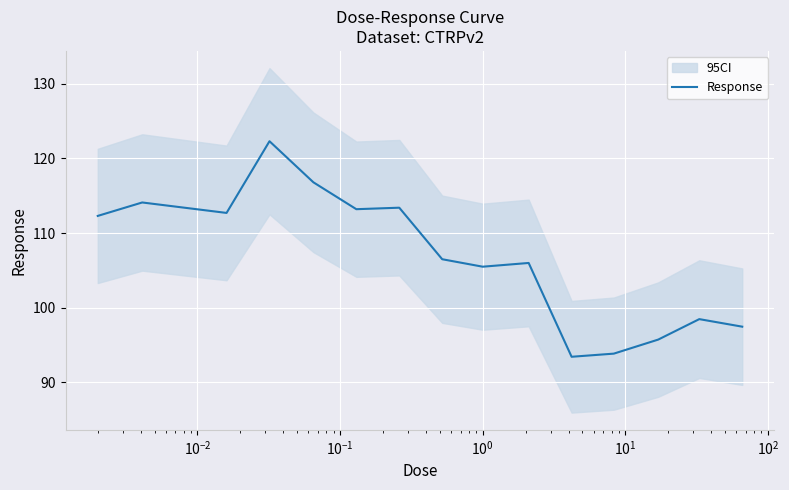

The chart shows a value of 194.7 at $\mathdefault{10^{3}}$. True or false?

False